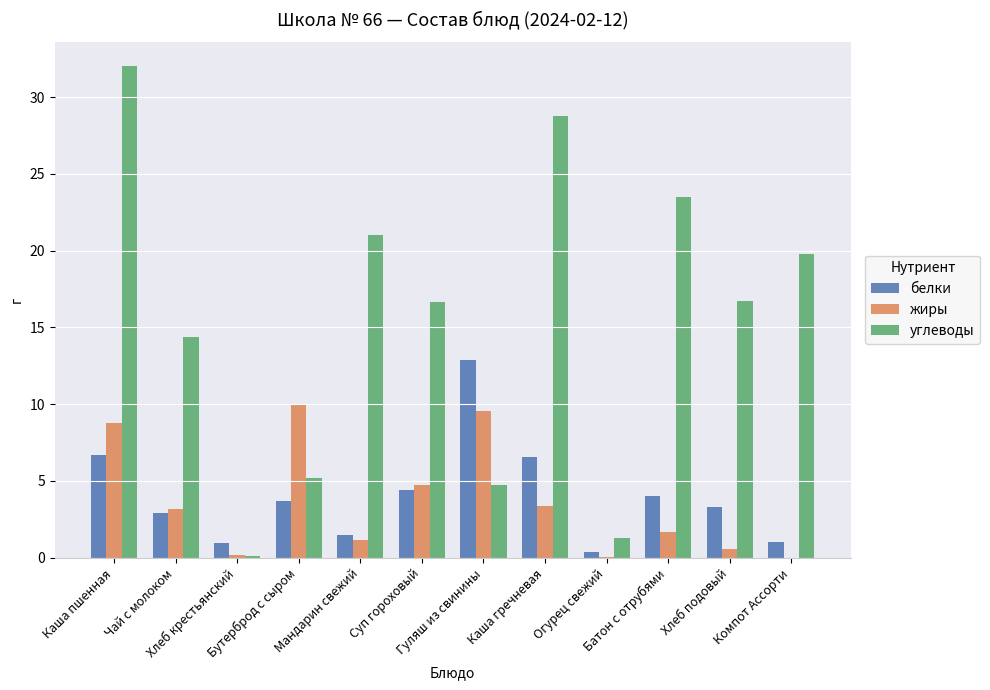

Which series has the largest total across all categories?

углеводы